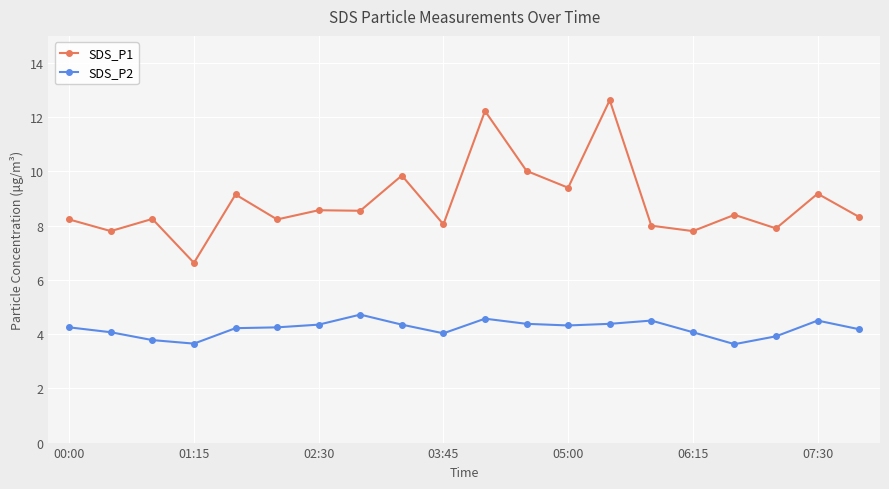

What are all the series names shown in the legend?

SDS_P1, SDS_P2